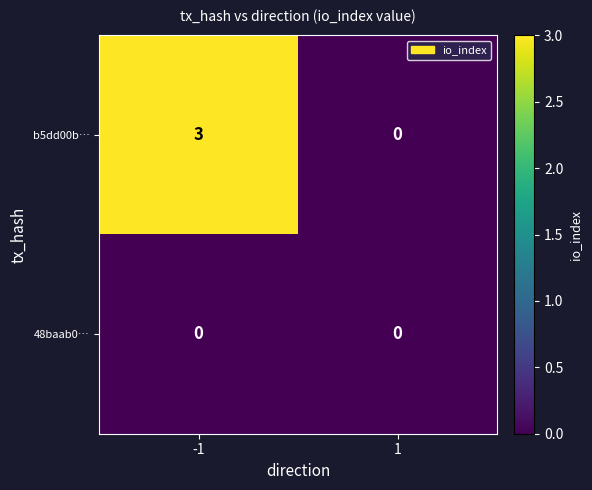

The b5dd00b… series shows 0 at 1. True or false?

True